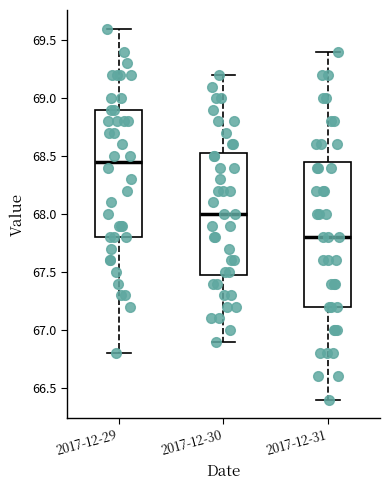

Reading left to right, transcribe this box plot: for each box, give where its median line is, the range the box spans, and where its two whiskers end, as read against the y-axis. The values are not printed on the chart, so give them approximately, as read against the axis.

2017-12-29: median 68.45, box 67.80 to 68.90, whiskers 66.80 to 69.60
2017-12-30: median 68.00, box 67.50 to 68.55, whiskers 66.90 to 69.20
2017-12-31: median 67.80, box 67.20 to 68.45, whiskers 66.40 to 69.40